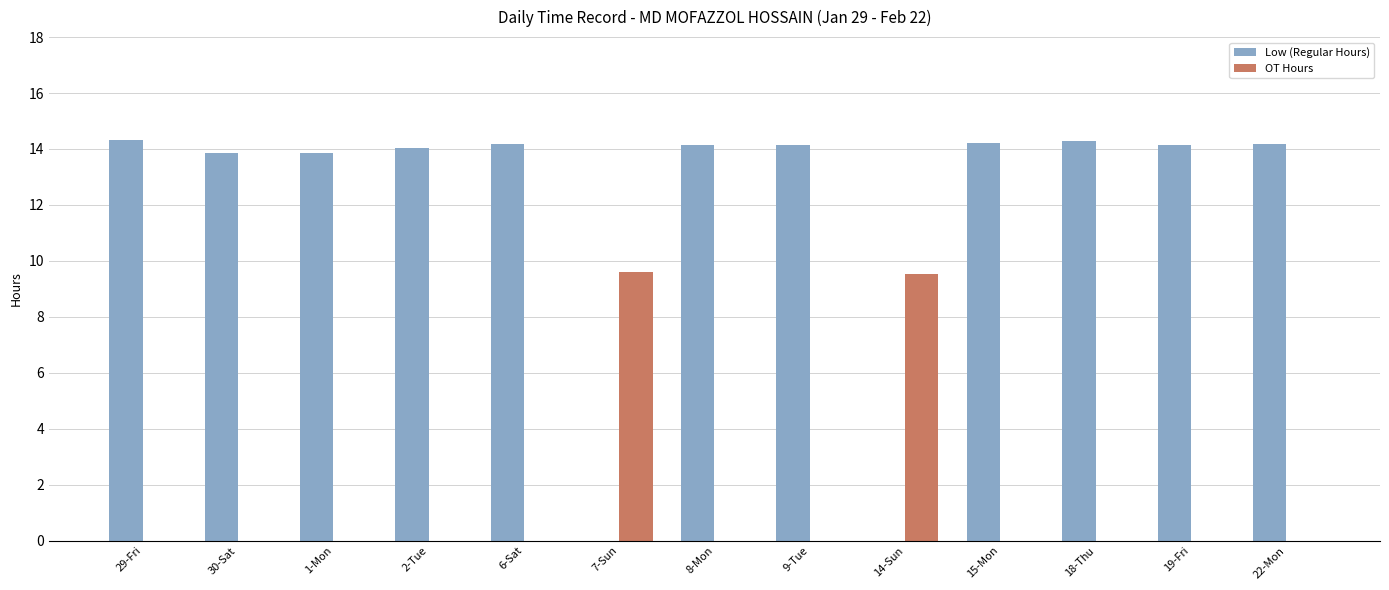

Which series has the largest total across all categories?

Low (Regular Hours)